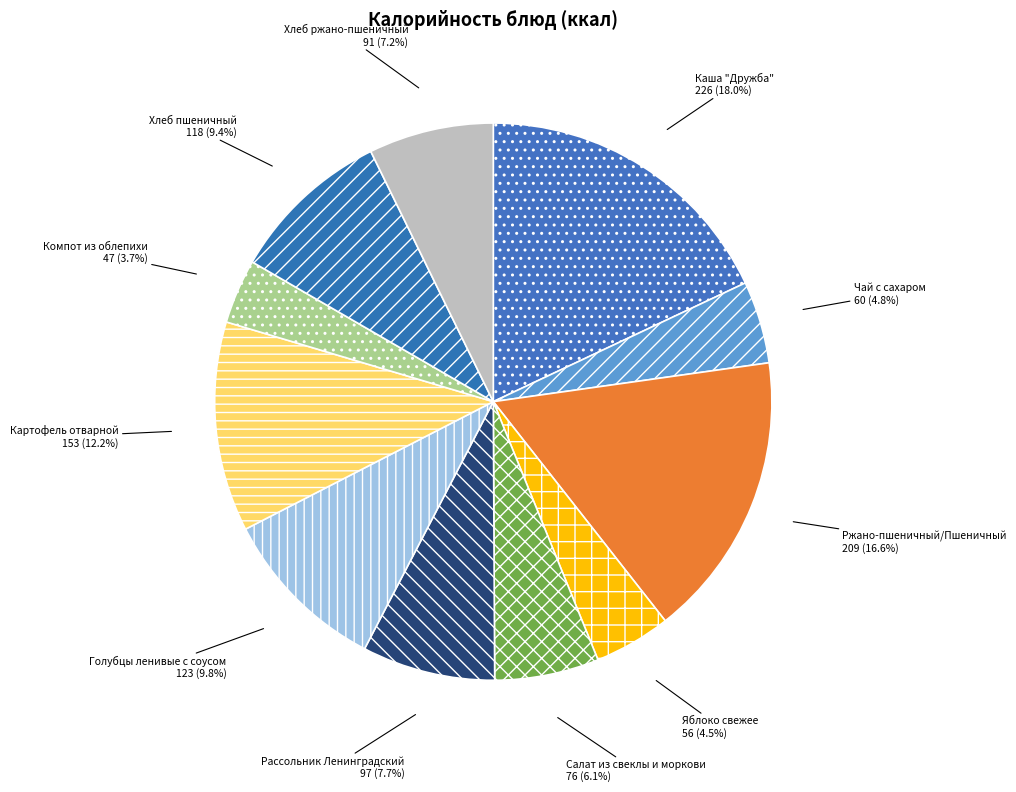

What is the total percentage of Ржано-пшеничный/Пшеничный and Каша "Дружба"?

34.6%